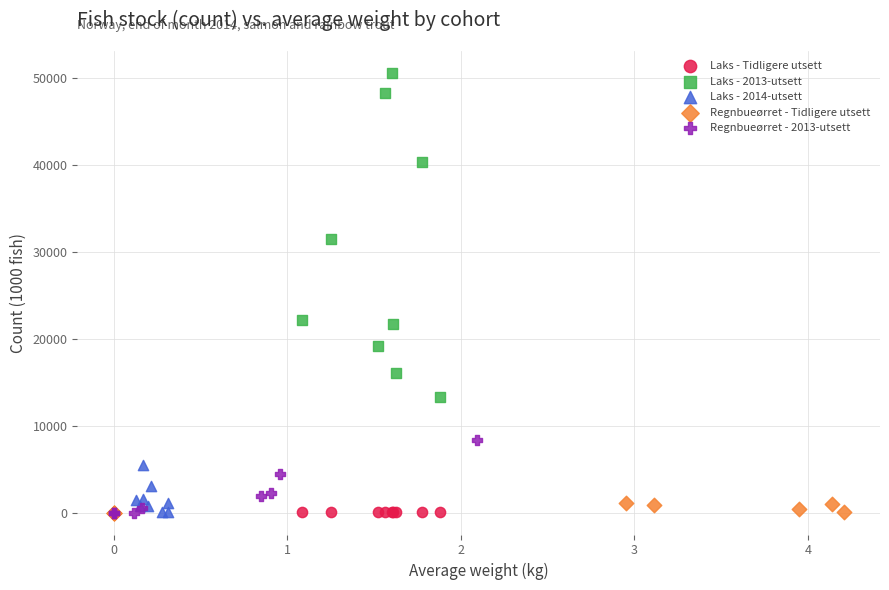

Which series has the widest spread of Y values?

Laks - 2013-utsett